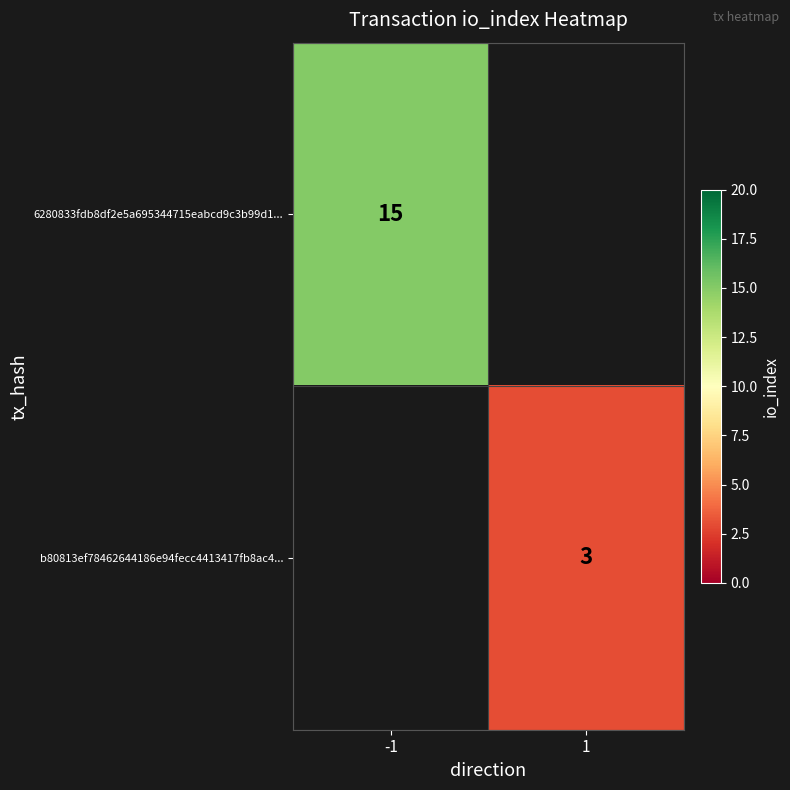

Is the value of 6280833fdb8df2e5a695344715eabcd9c3b99d1... at -1 greater than the value of b80813ef78462644186e94fecc4413417fb8ac4... at 1?

Yes